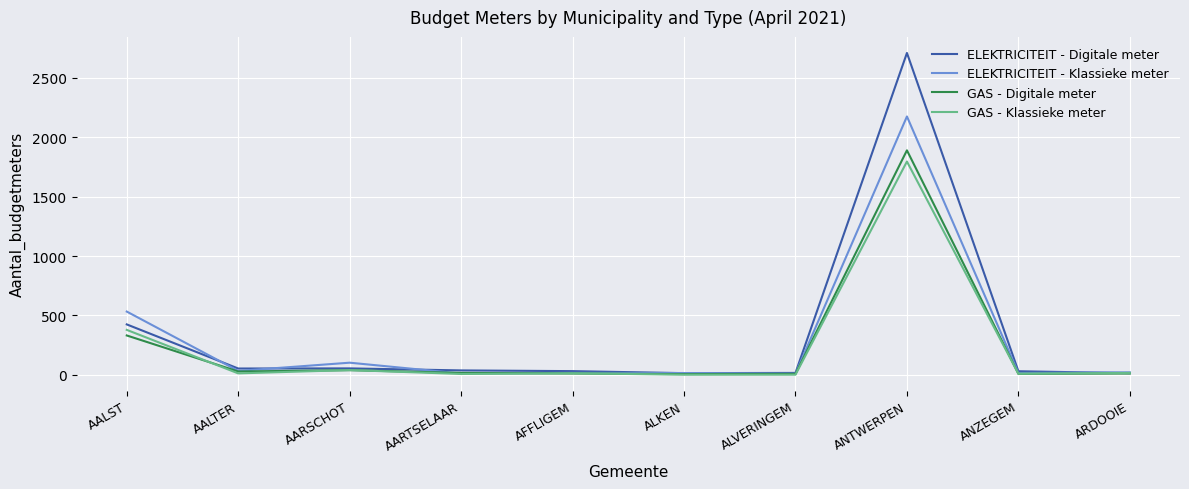

The ELEKTRICITEIT - Digitale meter series shows 1848 at ANTWERPEN. True or false?

False